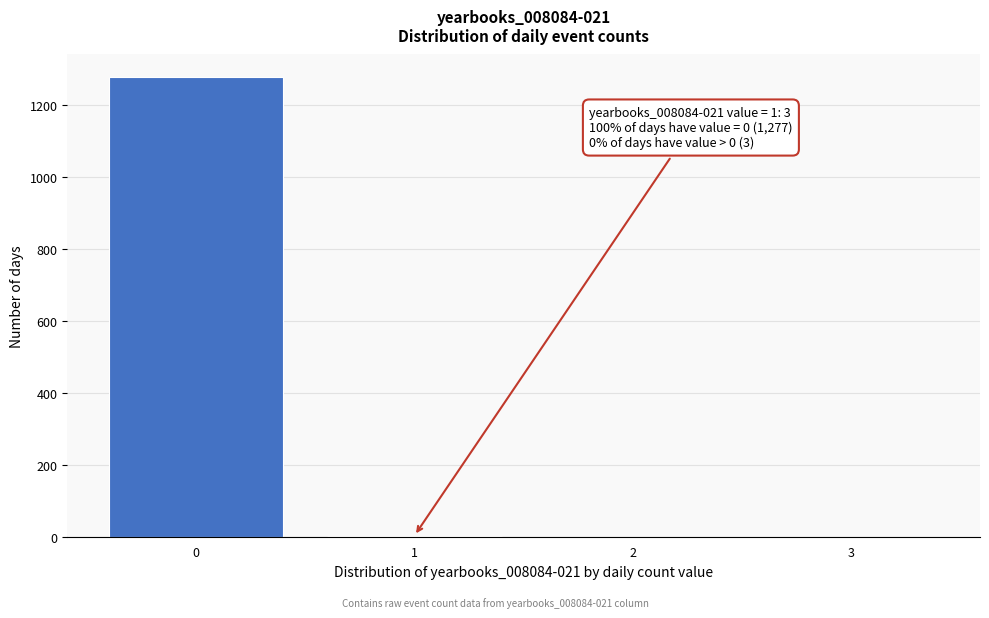

The value at 3 is 0. True or false?

True